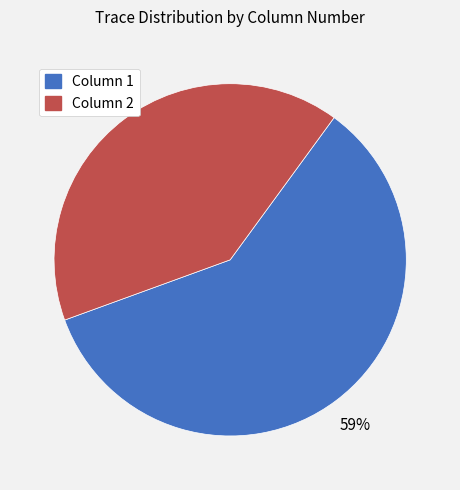

What percentage is the Column 1 slice, to the nearest percent?

59%